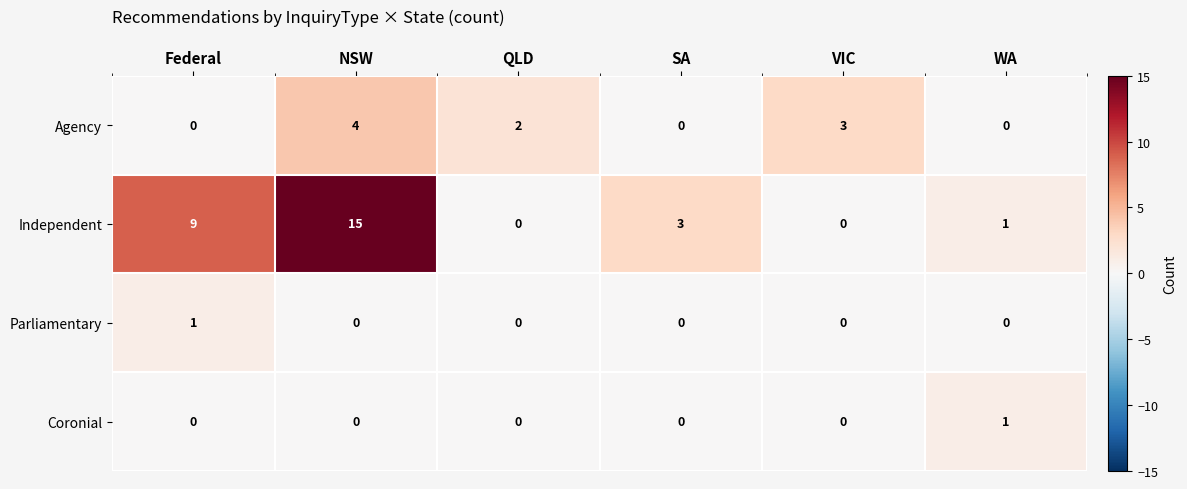

At which category is the sum across all series the highest?

NSW